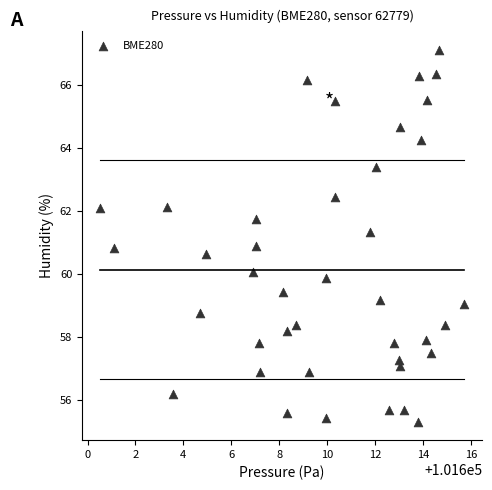

What is the range of X values (max minus min)?

15.2